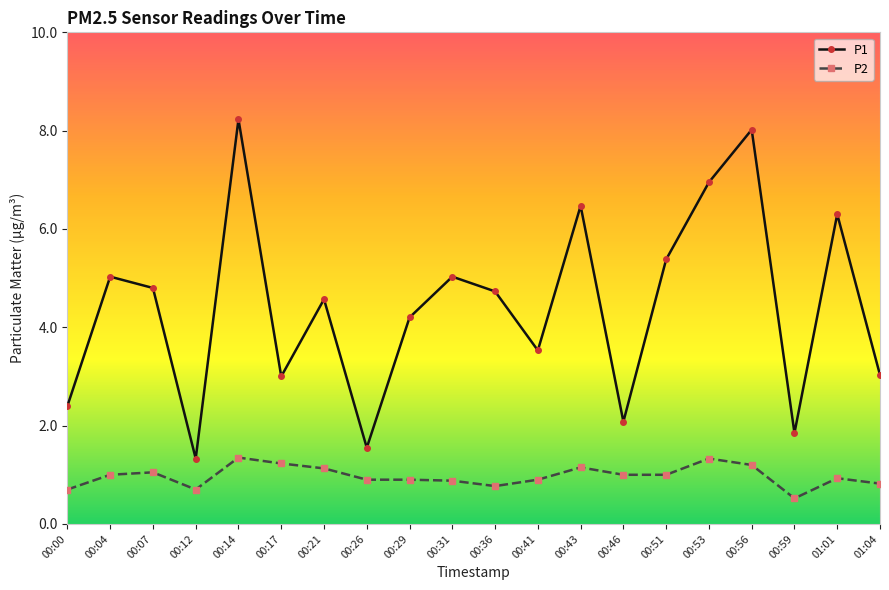

What position from the right is 00:21?

14